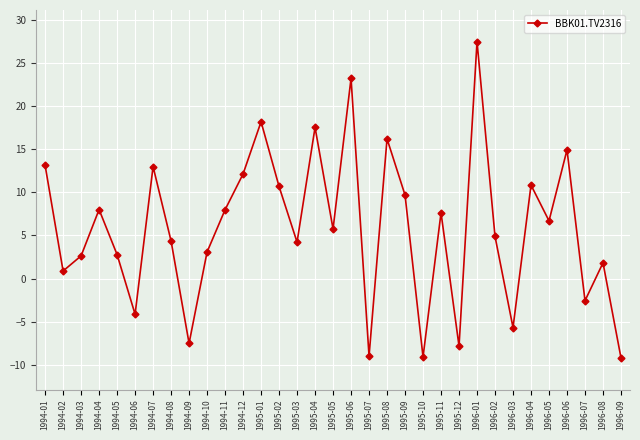

At which label does the data first exceed 5?

1994-01